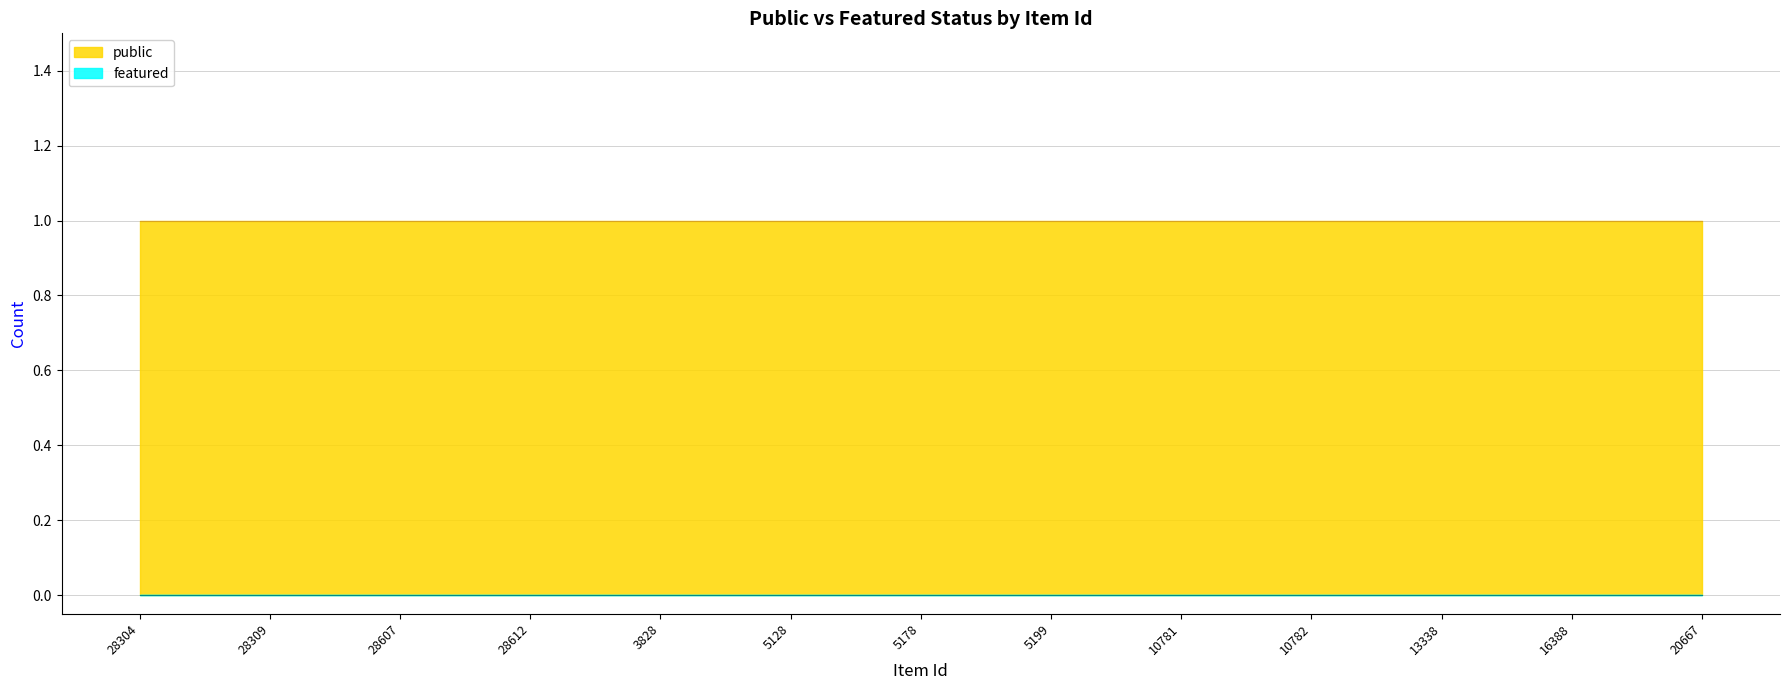

At which category is the sum across all series the highest?

28304